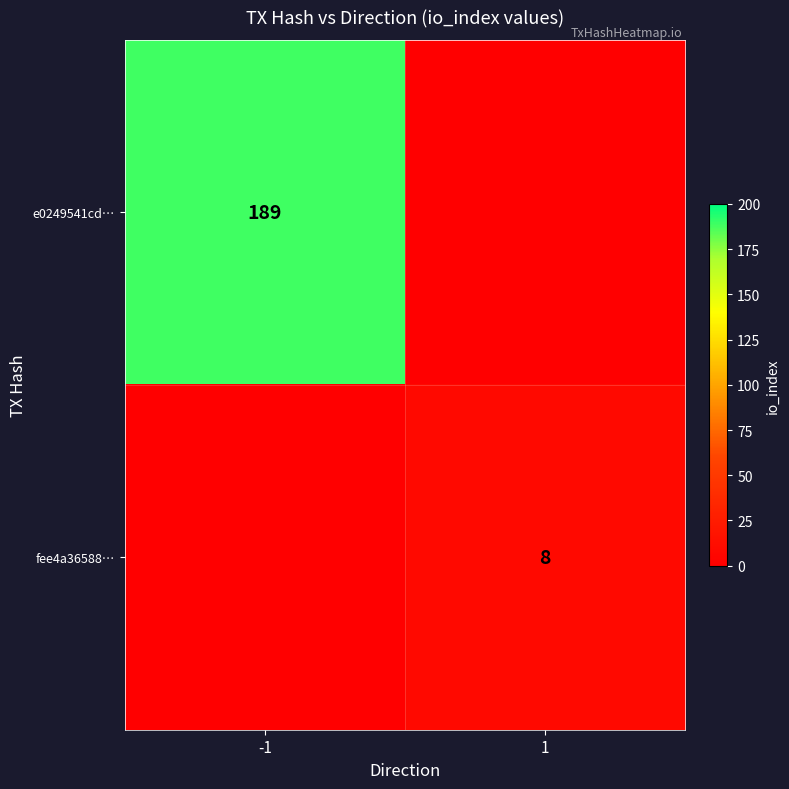

True or false: fee4a36588… has a value of 8 at 1.

True